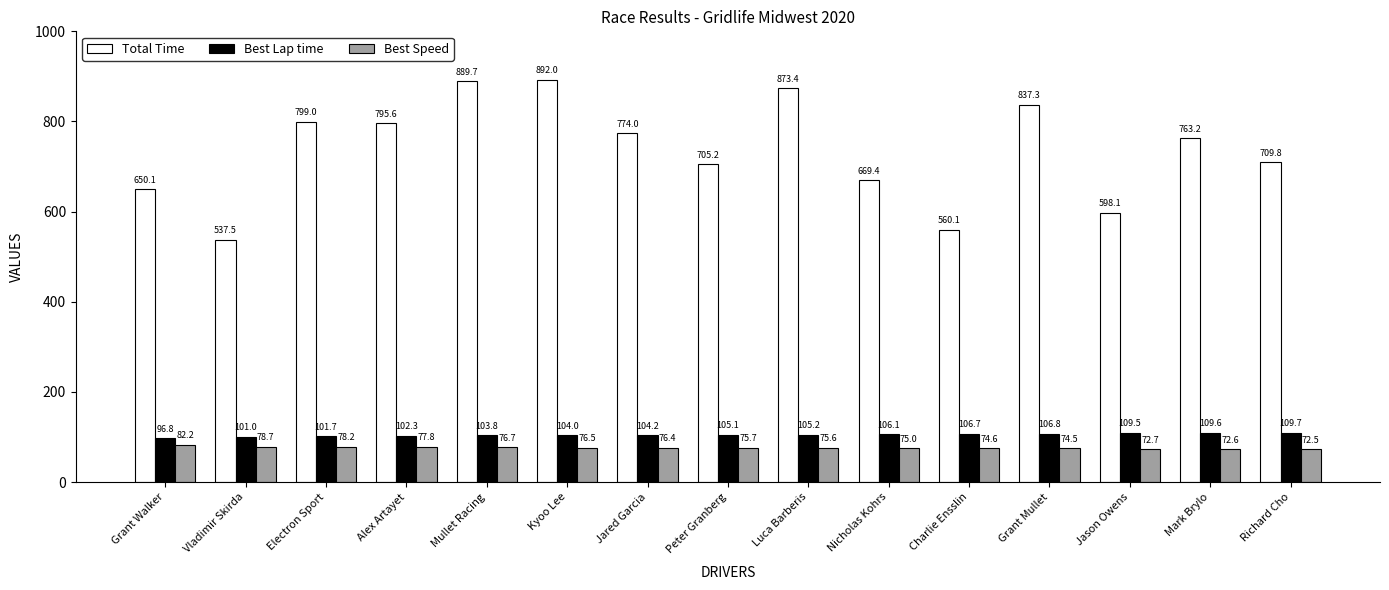

What is the total value across all series at Charlie Ensslin?

741.3